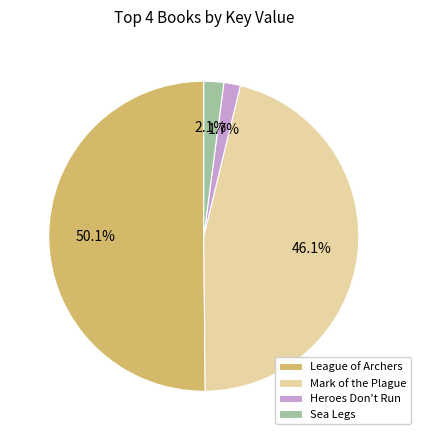

Which has a higher value, Mark of the Plague or Sea Legs?

Mark of the Plague